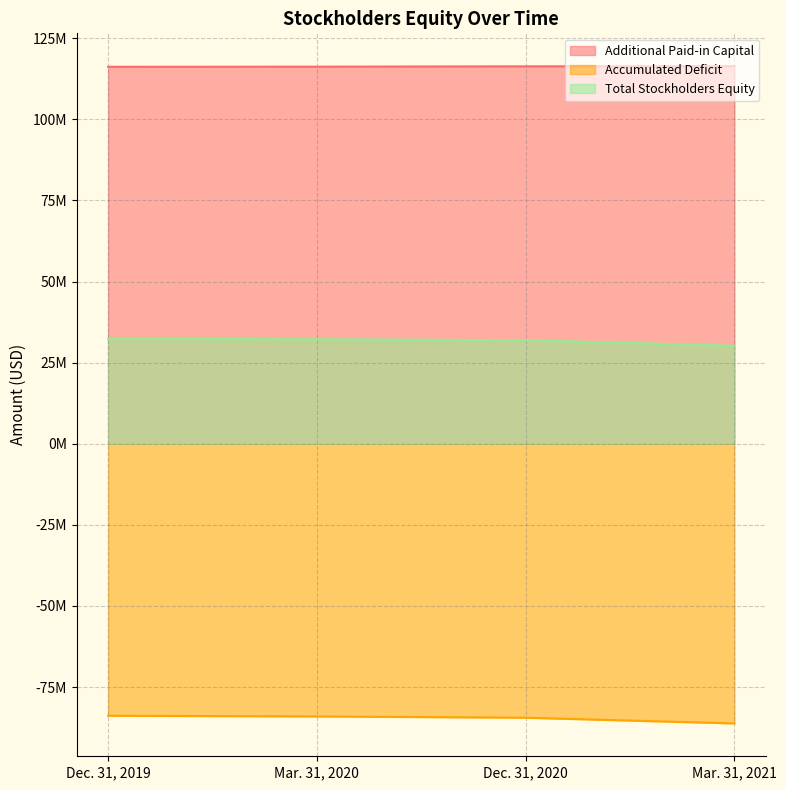

True or false: Accumulated Deficit has a value of -113414250 at Mar. 31, 2020.

False